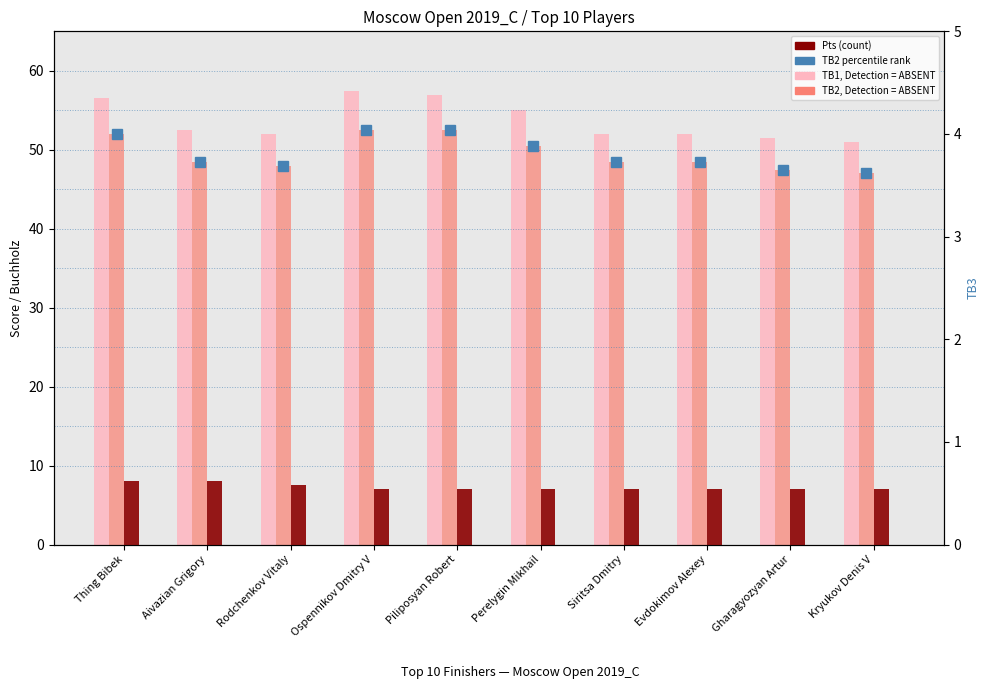

Count the number of data series in this chart.

4